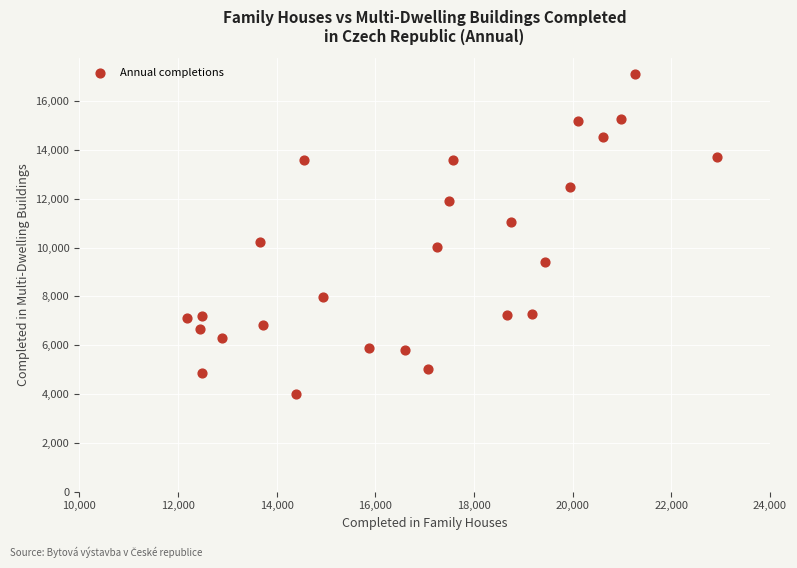

What is the range of X values (max minus min)?

10741